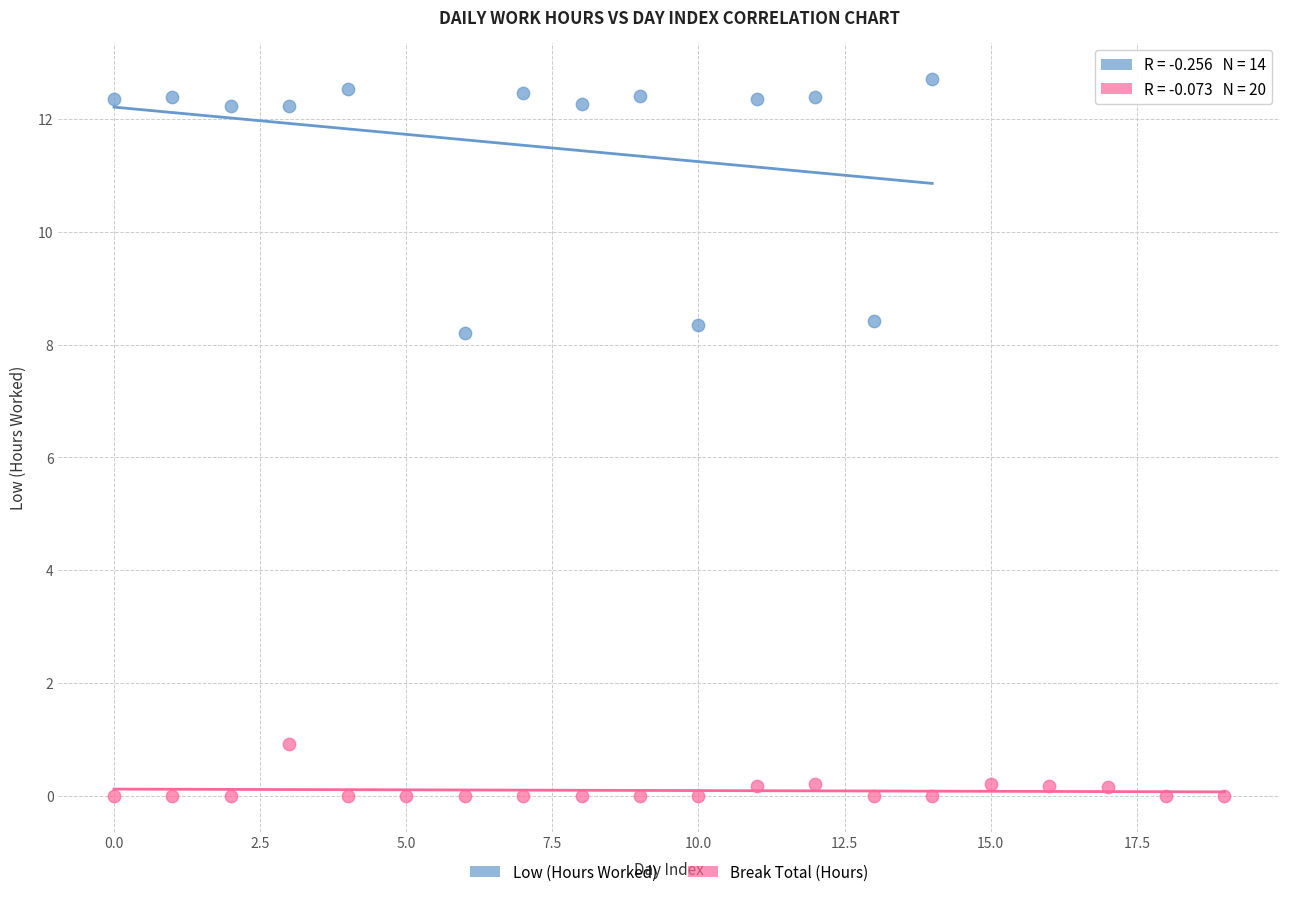

Which series reaches the maximum Y coordinate?

Low (Hours Worked)